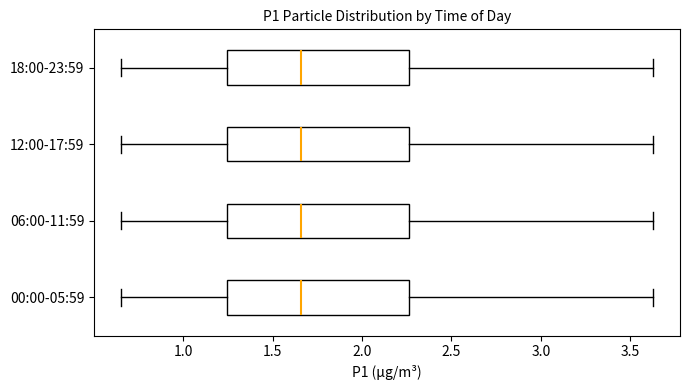

Where is the right edge of the box for 06:00-11:59 on the x-axis? The values are not printed on the chart, so give them approximately, as read against the axis.

2.25